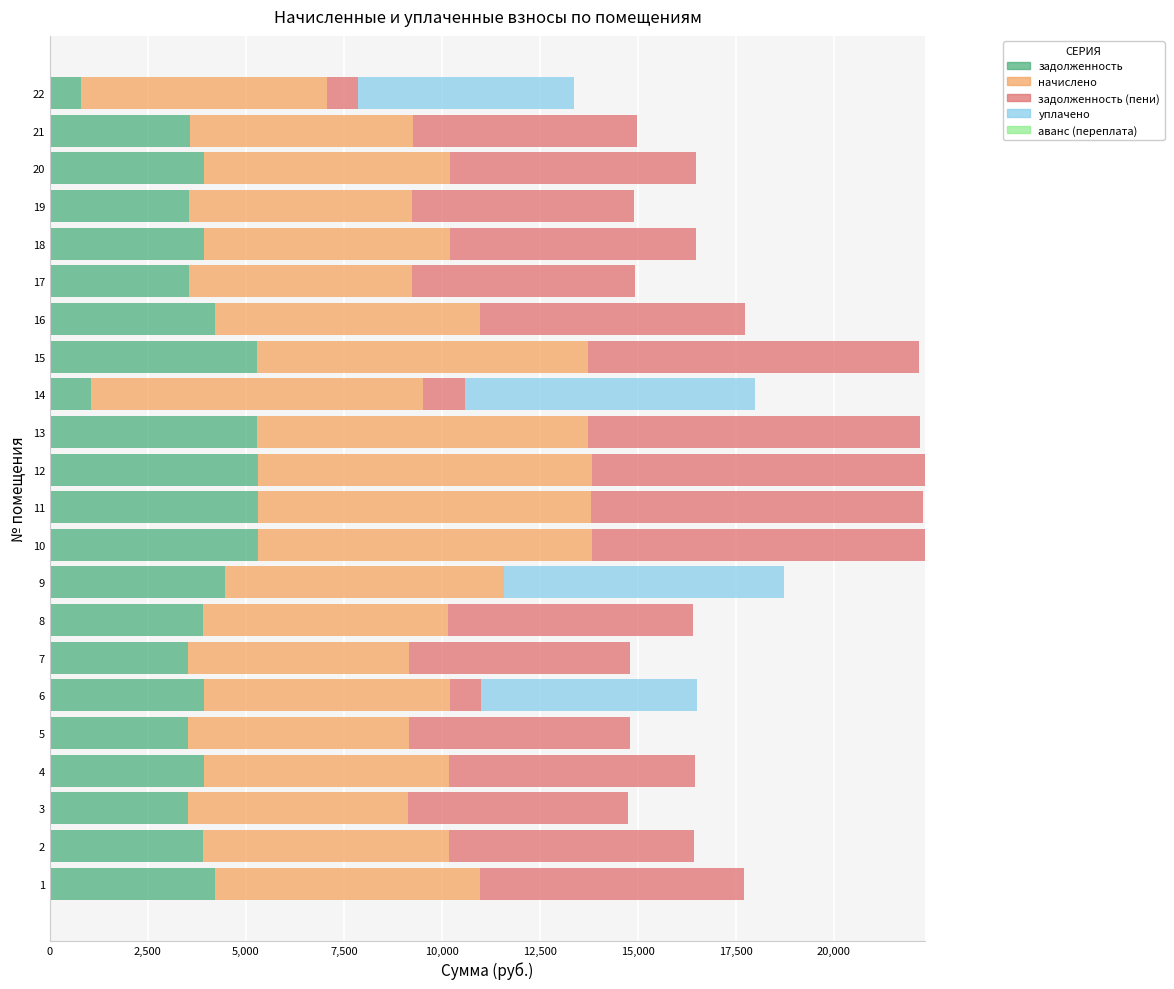

What is the sum of the задолженность values at 20 and 3?

7437.1